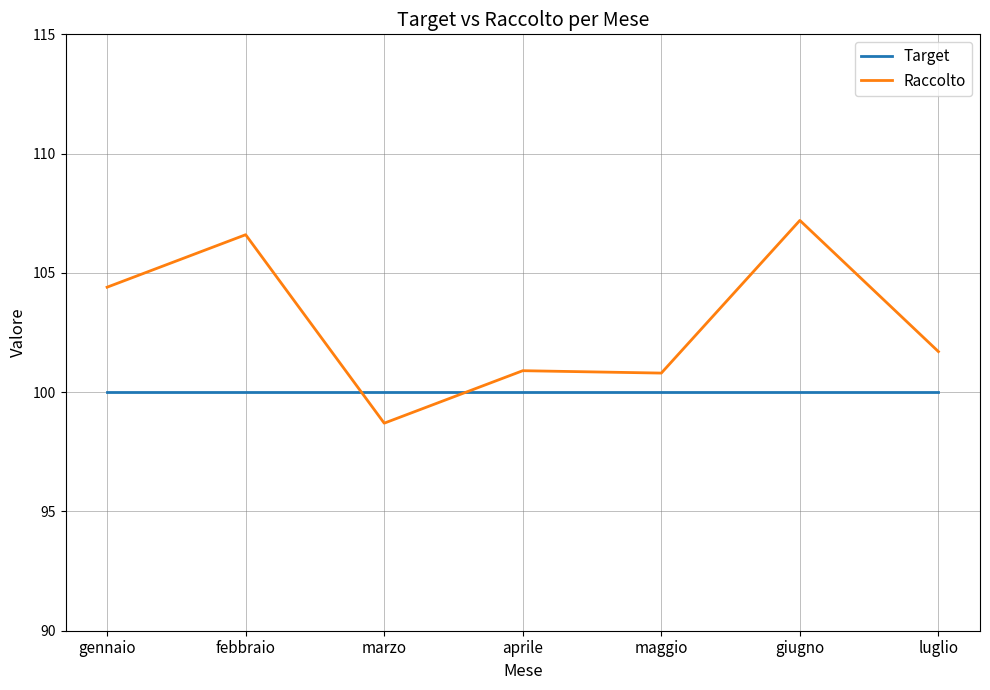

At which category is the sum across all series the highest?

giugno